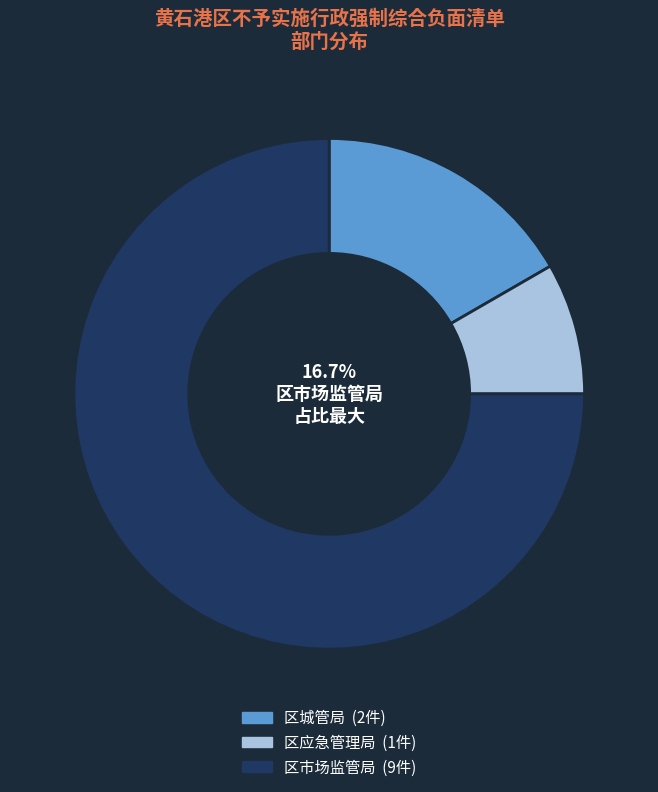

Rank the categories by value from highest to lowest.

区市场监管局, 区城管局, 区应急管理局